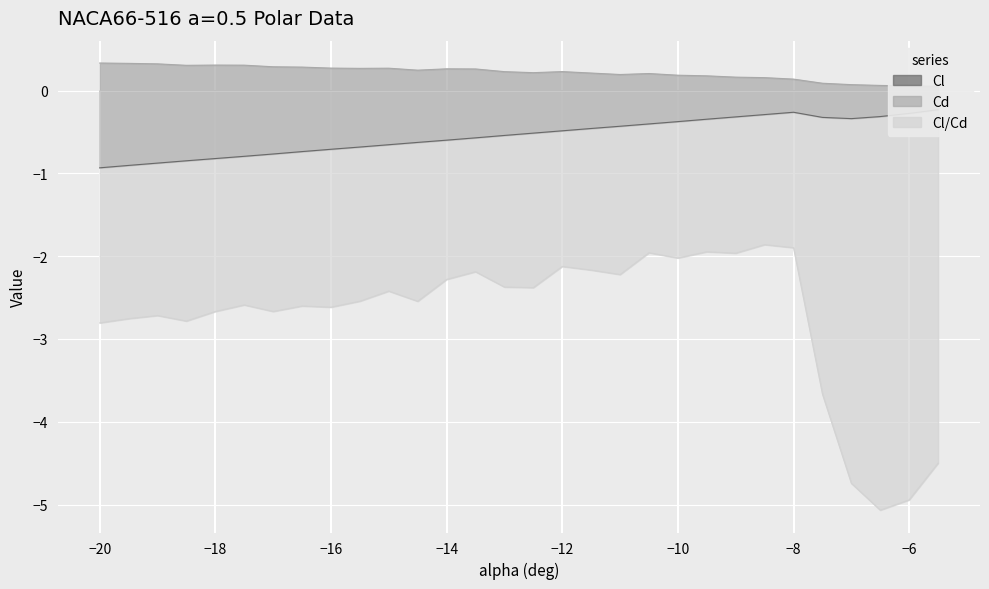

Which series changed the most between -15.5 and -11?

Cl/Cd